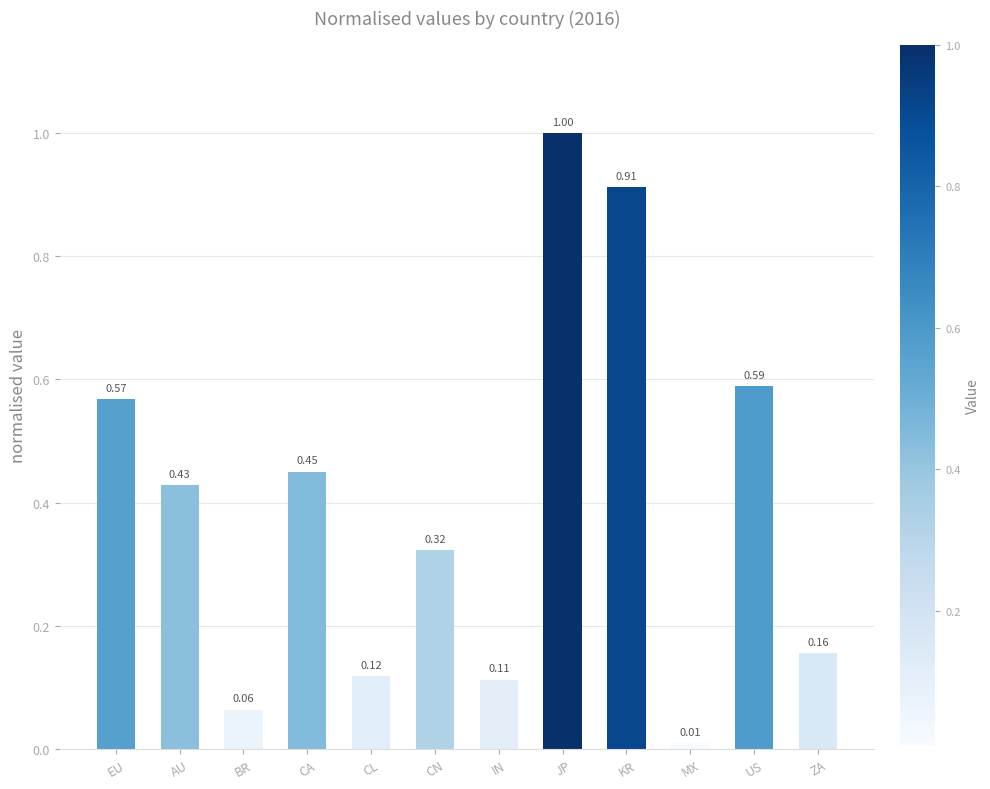

How many distinct data groups are displayed?

1